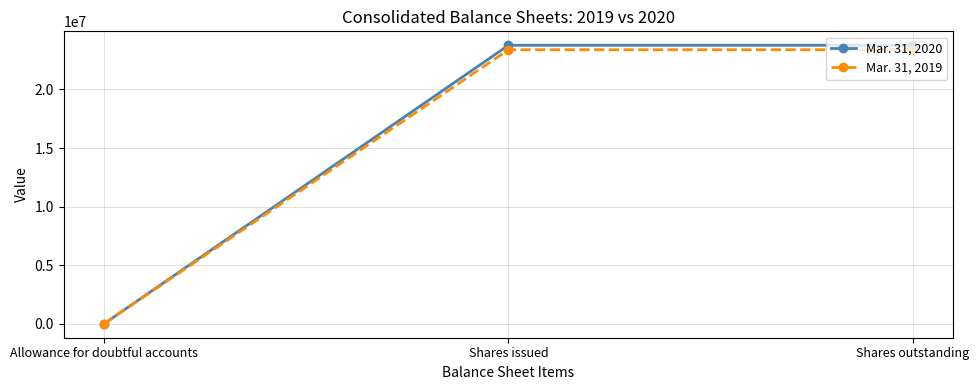

What is the highest value of the Mar. 31, 2020 series?

23771620